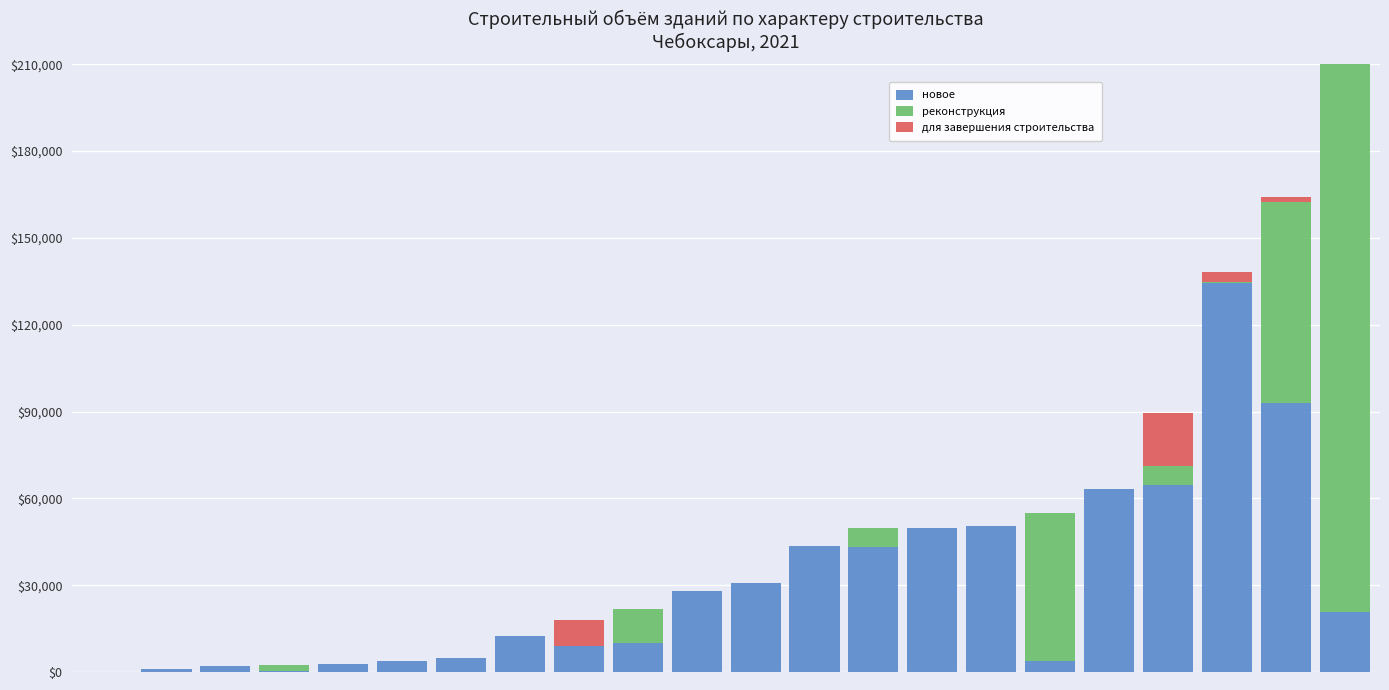

Which series has the widest spread of values?

реконструкция